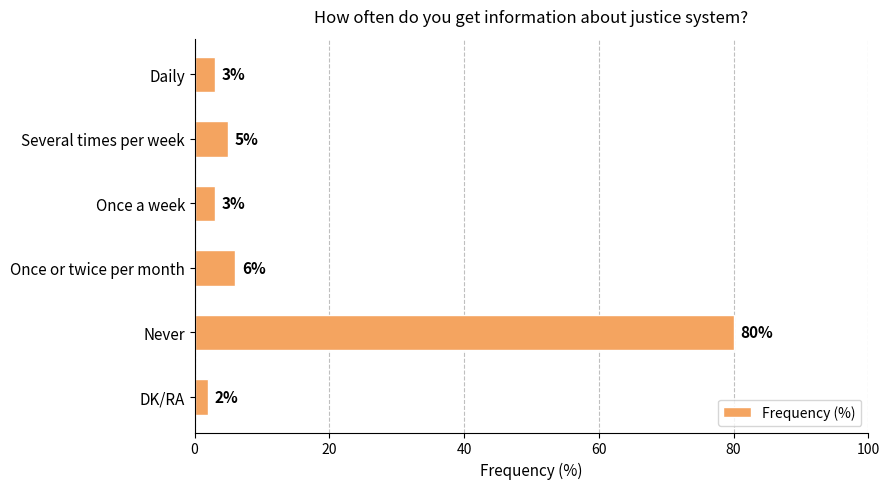

How many bars are there in total?

6